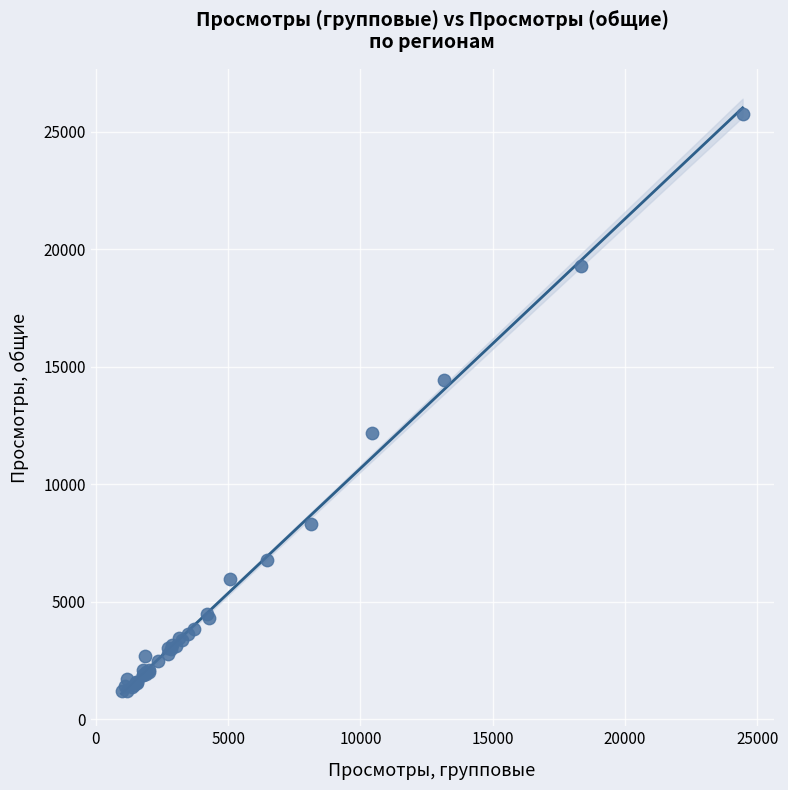

What Y value in the scatter plot is closest to 13470?

14447